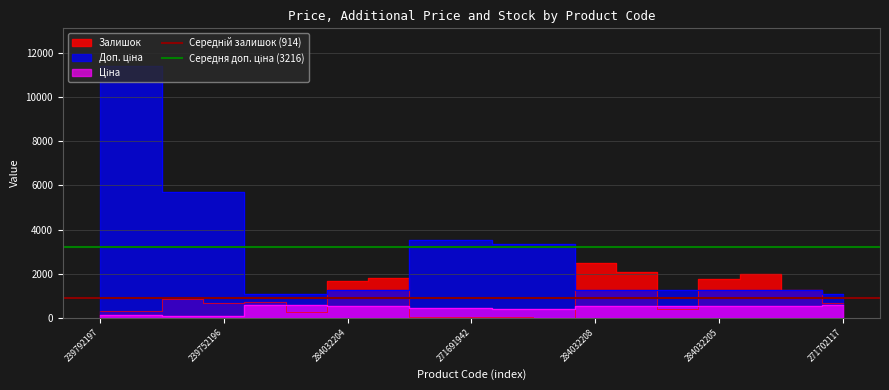

At which label is Середня доп. ціна (3216) closest to 3216?

239792197